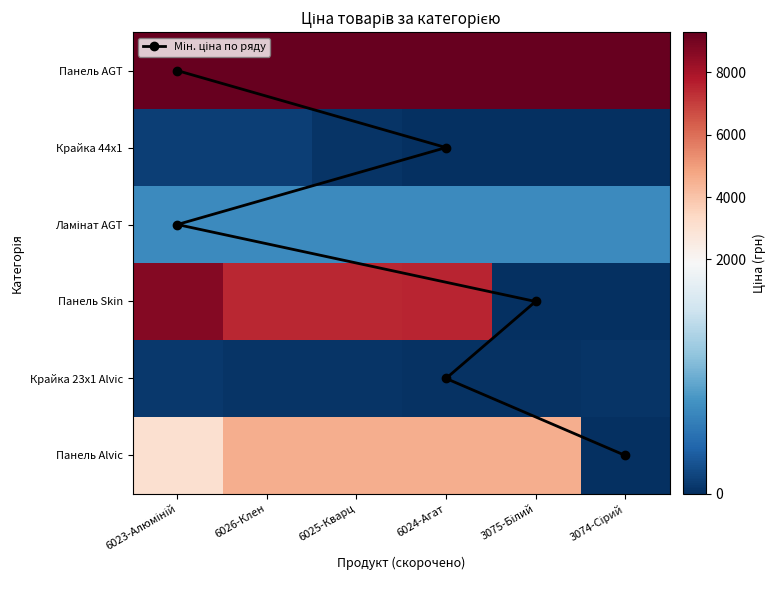

What is the difference between the Панель Alvic values at 3074-Сірий and 6023-Алюміній?

3094.7